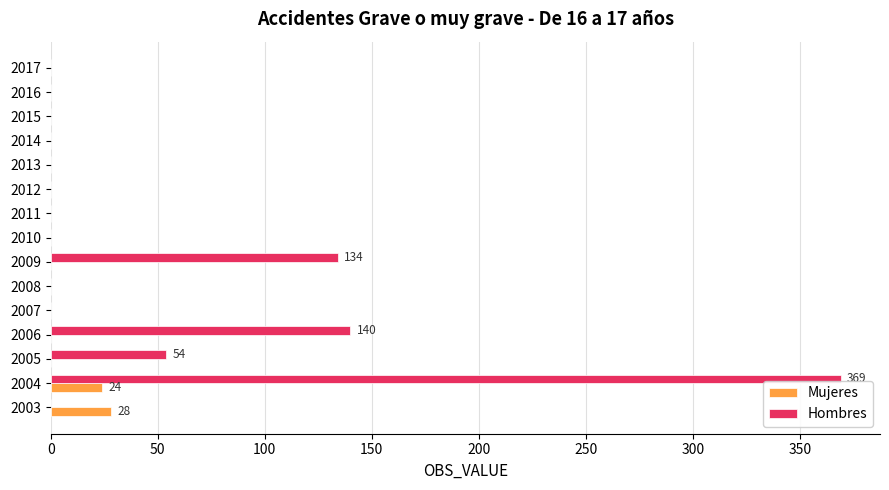

What is the average value of the Hombres series?

46